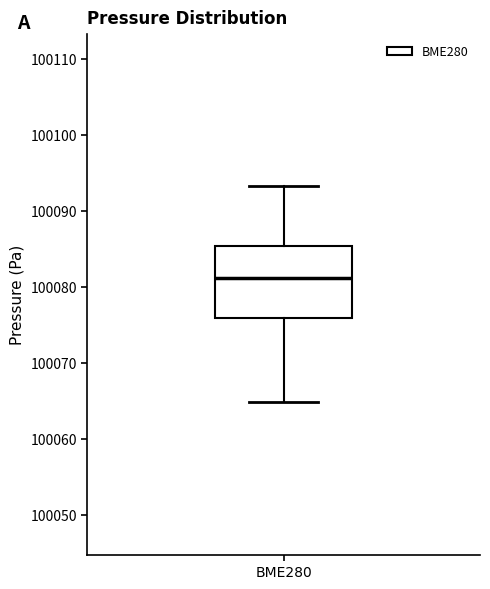

Where does the median line of the box for BME280 sit on the y-axis? The values are not printed on the chart, so give them approximately, as read against the axis.

100081